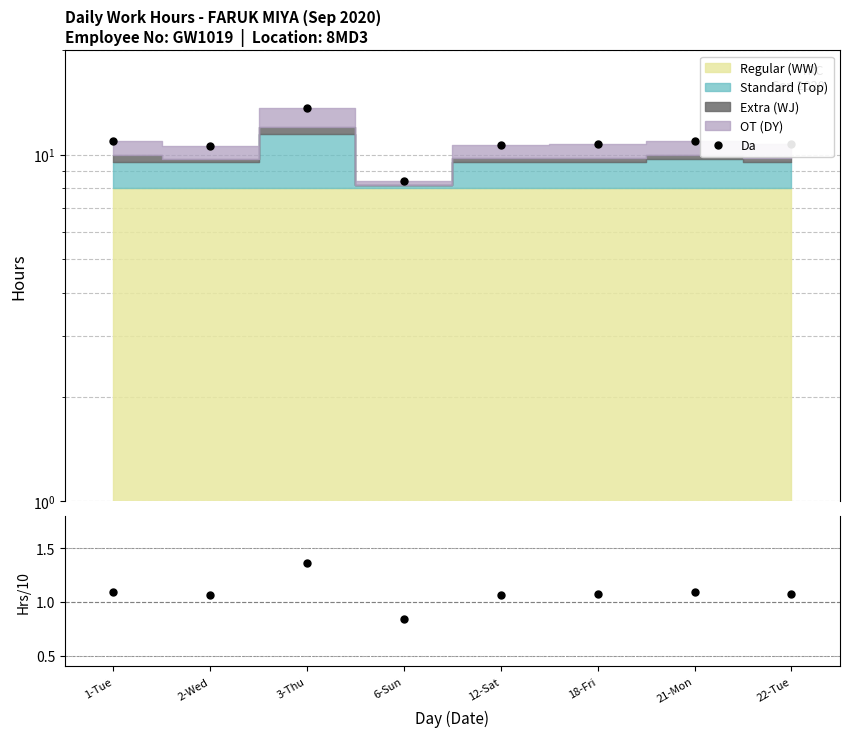

Reading right to left, list all the values displayed in this chart.

Da: 10.8	10.9	10.7	10.7	8.4	13.7	10.6	11.0
Hours/10hr baseline: 1.1	1.1	1.1	1.1	0.8	1.4	1.1	1.1